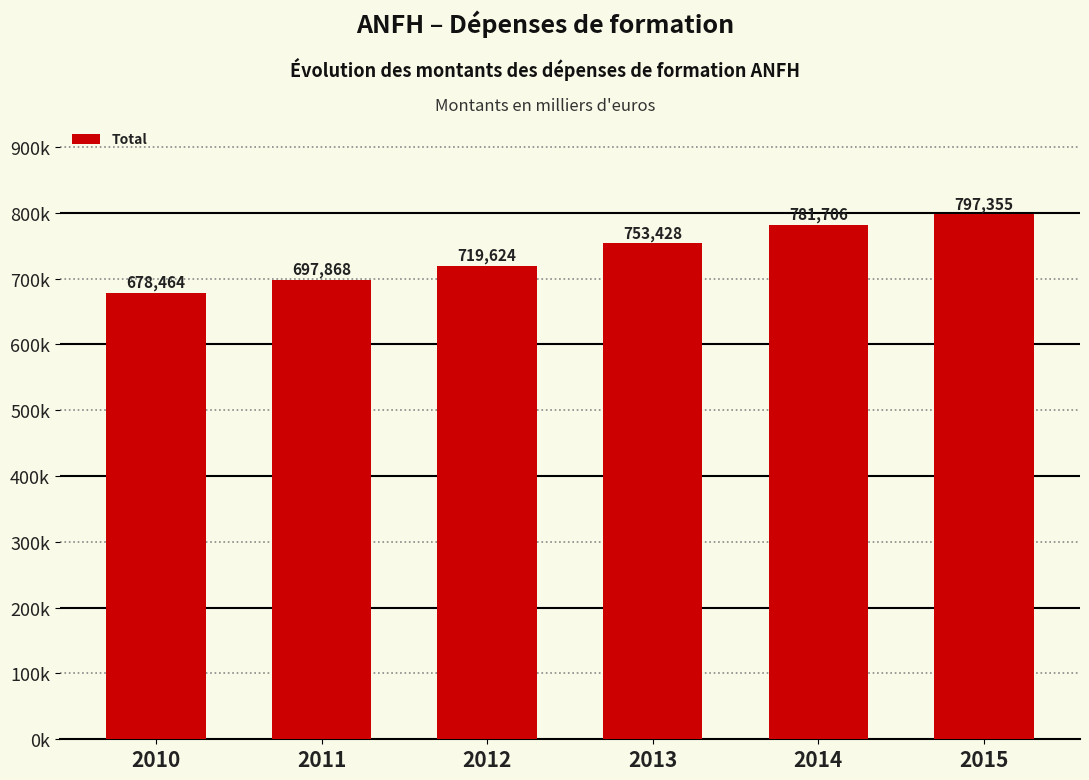

At which label is the value closest to 737909?

2013